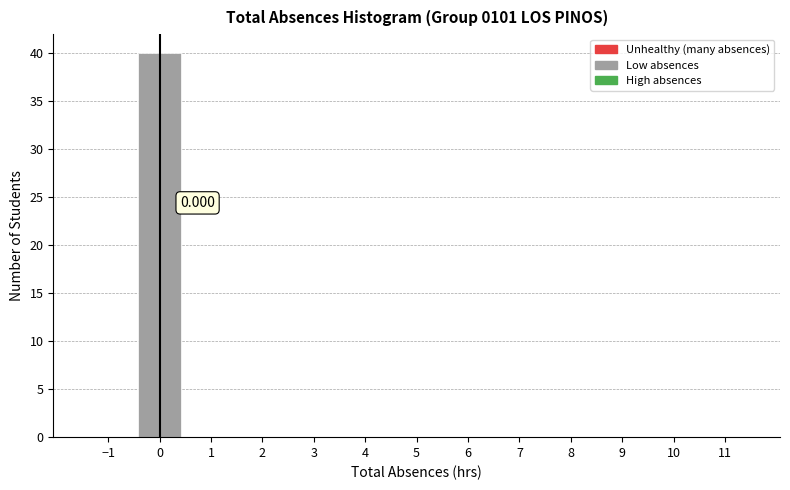

Which range on the x-axis has the tallest bar?

-0.5 to 0.5